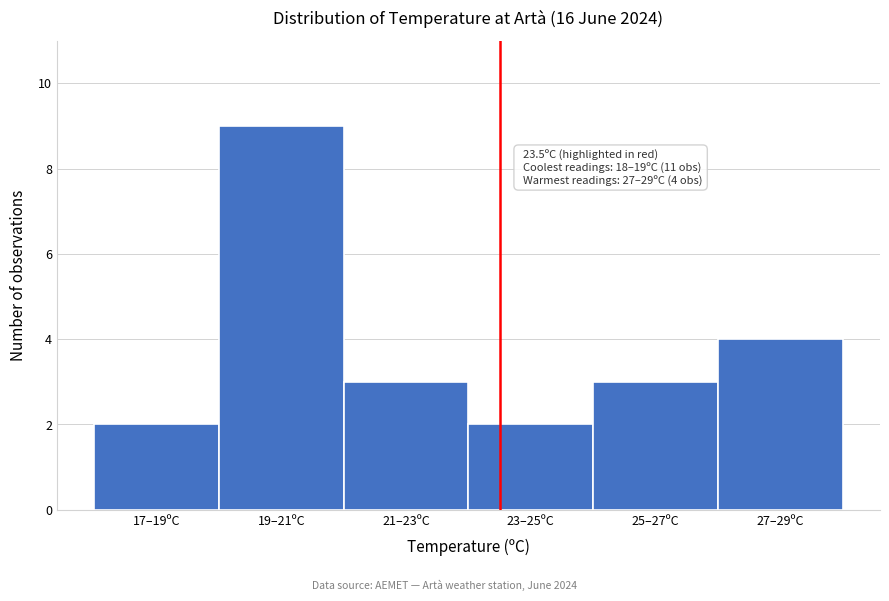

Reading left to right, what are all the values shown in this chart?

17–19ºC=2	19–21ºC=9	21–23ºC=3	23–25ºC=2	25–27ºC=3	27–29ºC=4